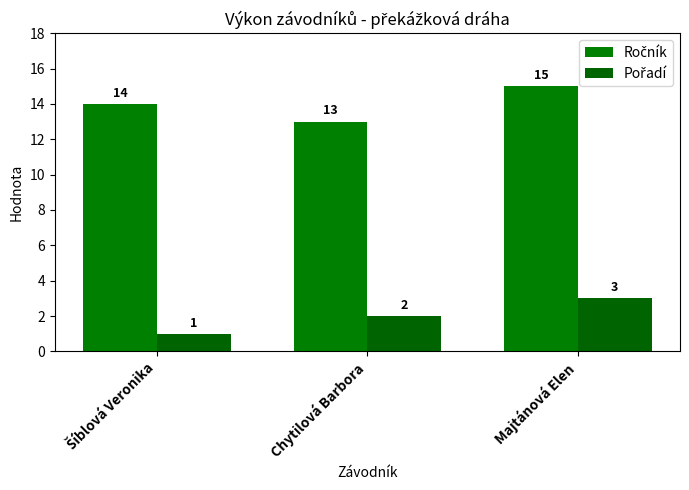

Rank the series by their average value, from highest to lowest.

Ročník, Pořadí